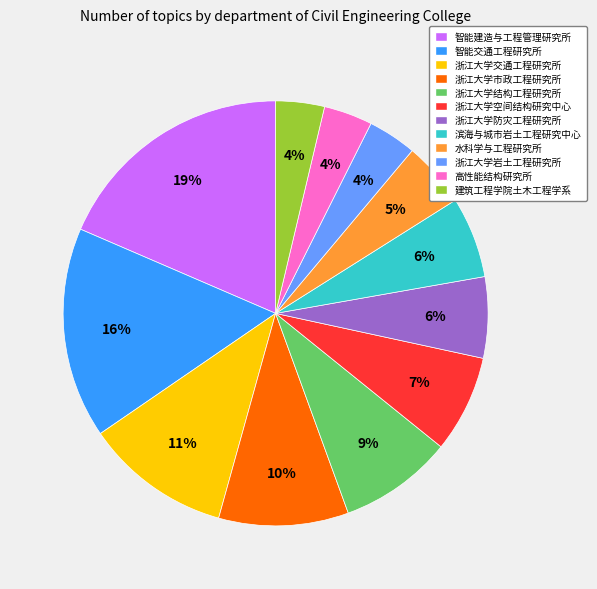

What percentage is the 智能建造与工程管理研究所 slice, to the nearest percent?

19%